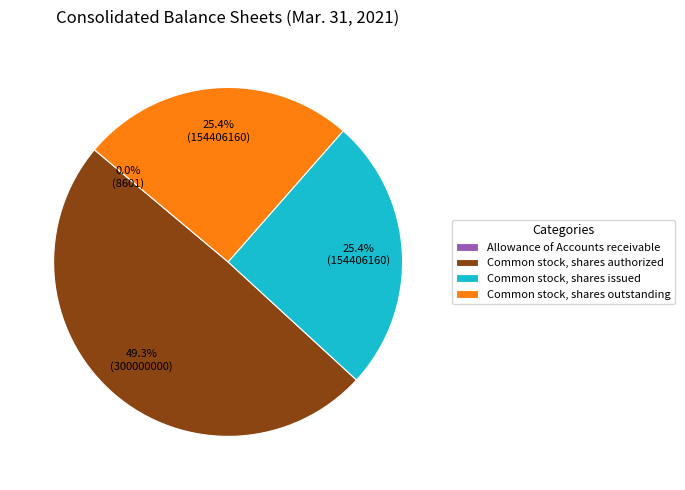

How much of the chart is everything except Common stock, shares issued?

74.6%